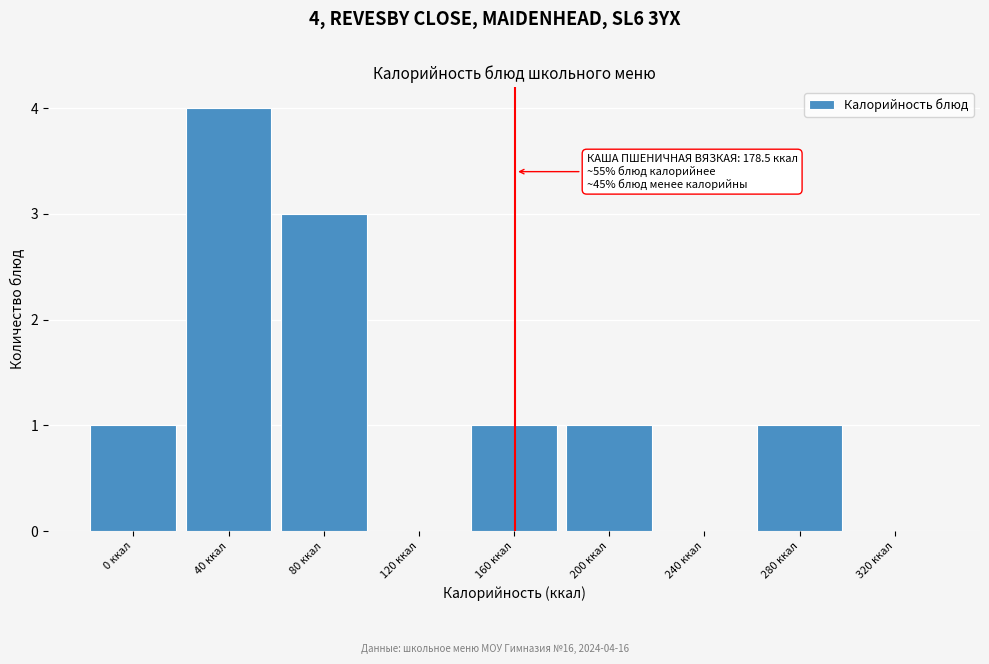

Reading left to right, list all the values displayed in this chart.

0 ккал=1	40 ккал=4	80 ккал=3	120 ккал=0	160 ккал=1	200 ккал=1	240 ккал=0	280 ккал=1	320 ккал=0